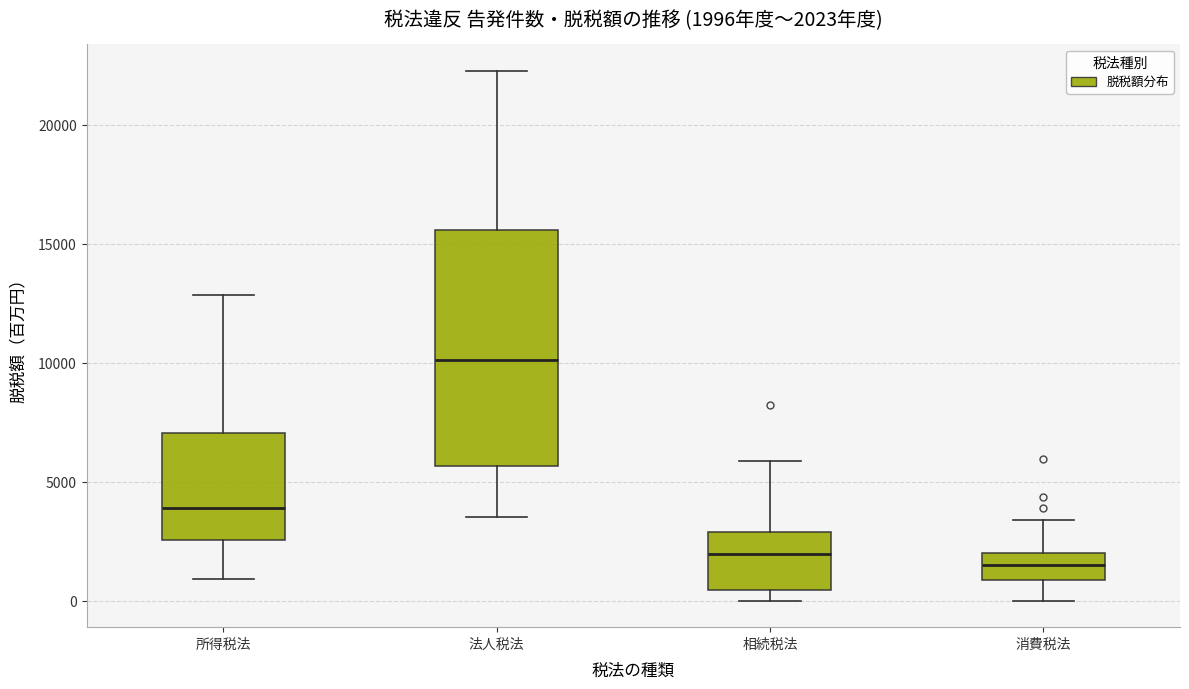

Which box's median line is the highest?

法人税法